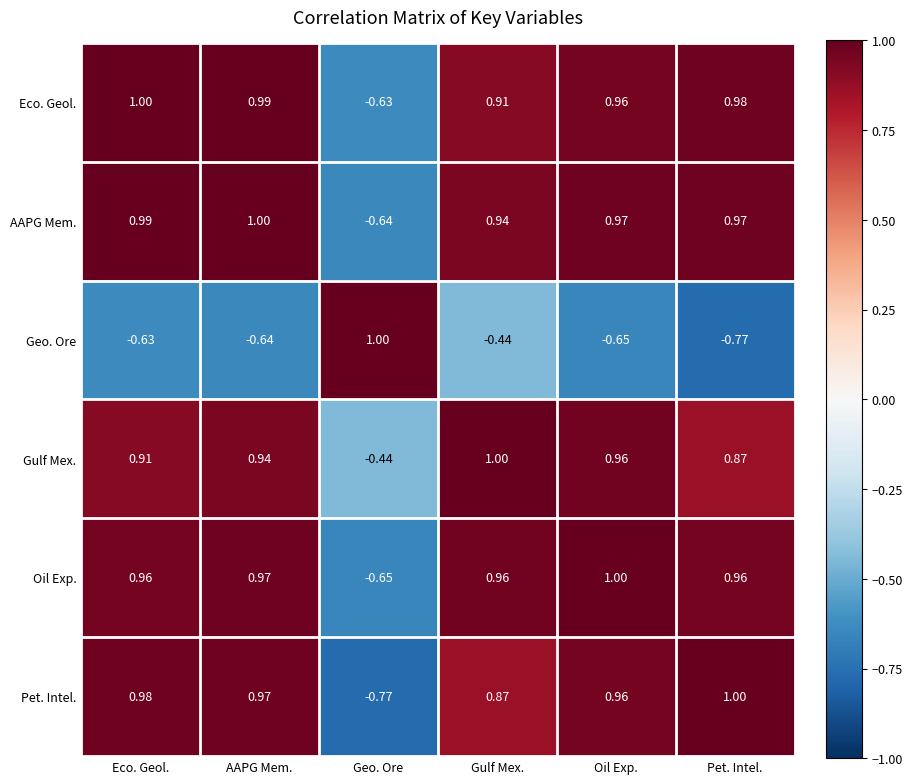

Rank the categories by Gulf Mex. value from lowest to highest.

Geo. Ore, Pet. Intel., Eco. Geol., AAPG Mem., Oil Exp., Gulf Mex.